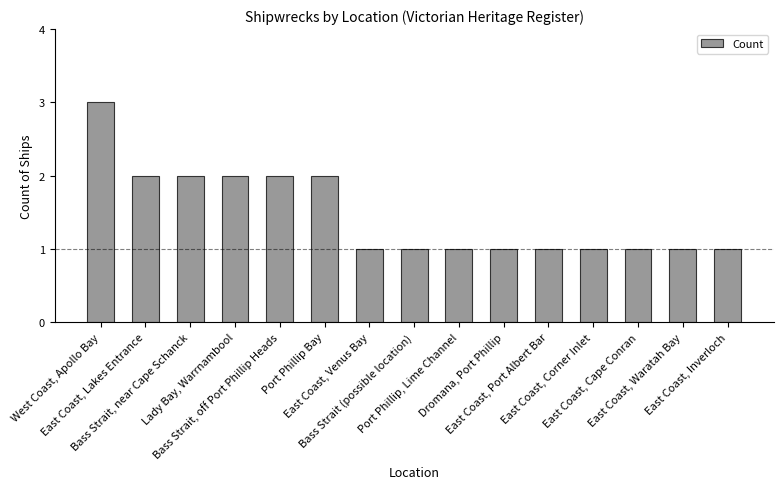

What is the sum of all values?

22